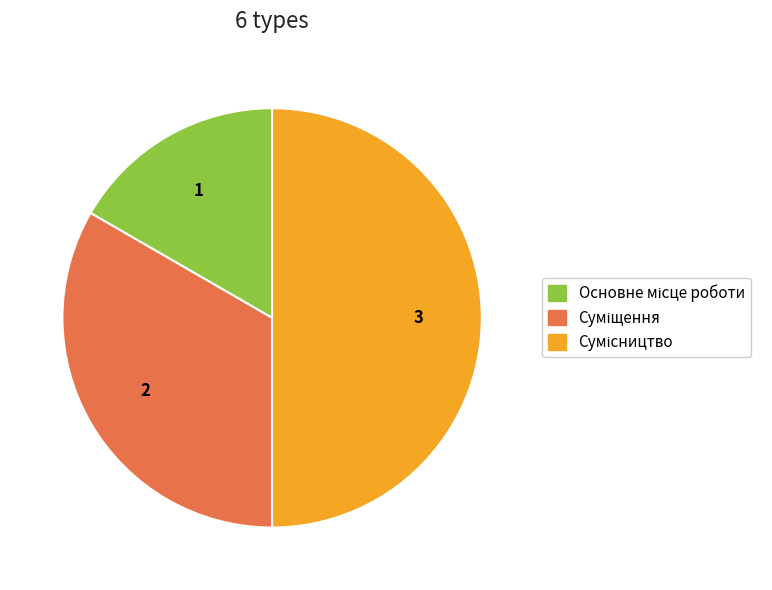

Which slice is the smallest?

Основне місце роботи